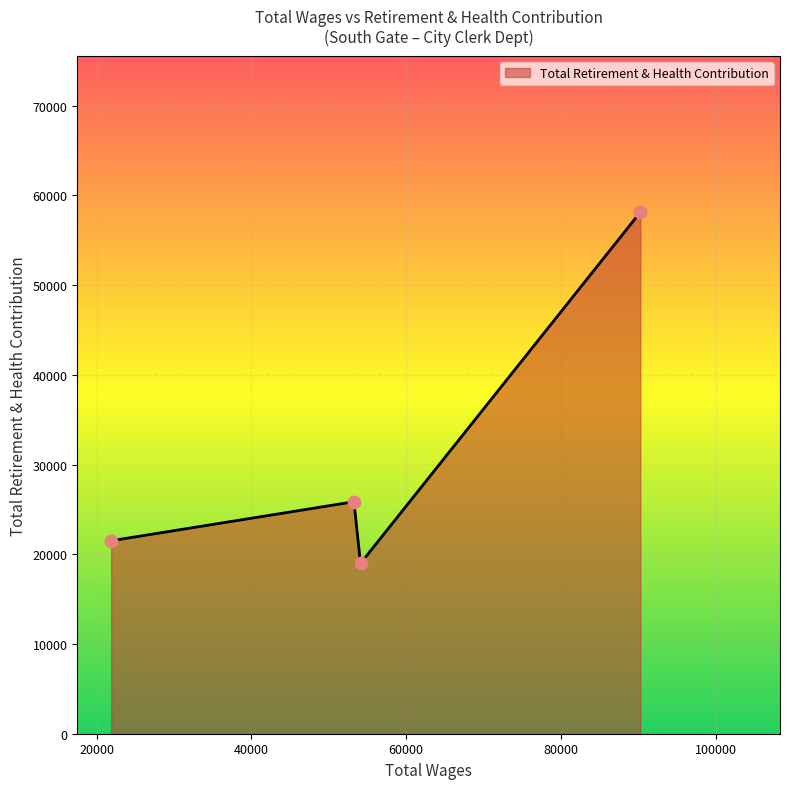

What is the smallest value displayed?

18982